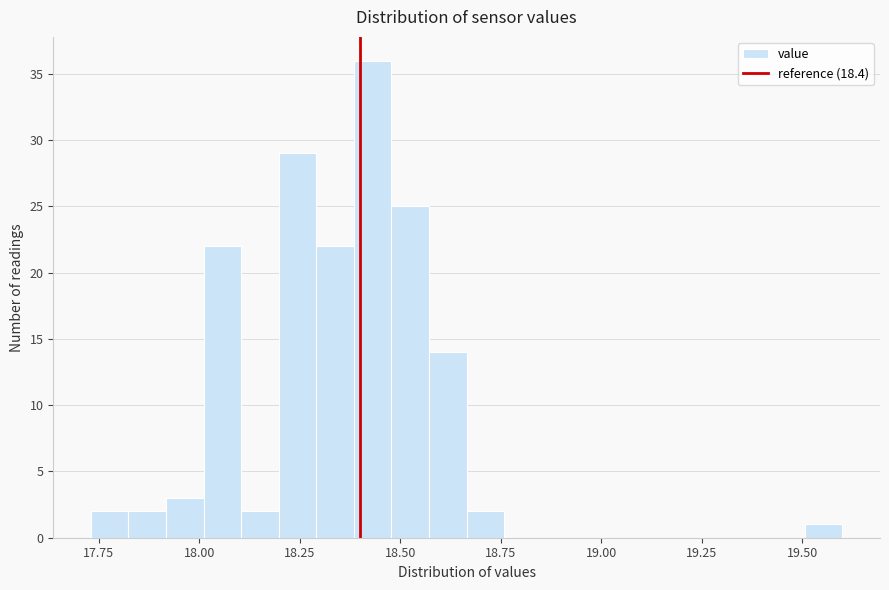

Read against the x-axis, roughly where is the centre of the tallest bar?

18.45